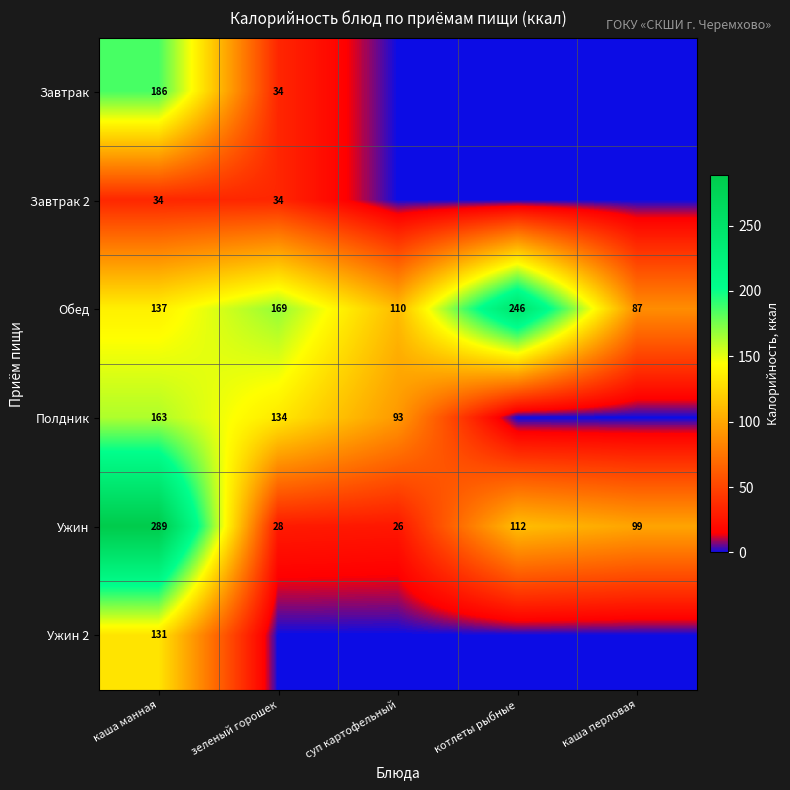

Read the Обед value at каша перловая, to the nearest 10.

90